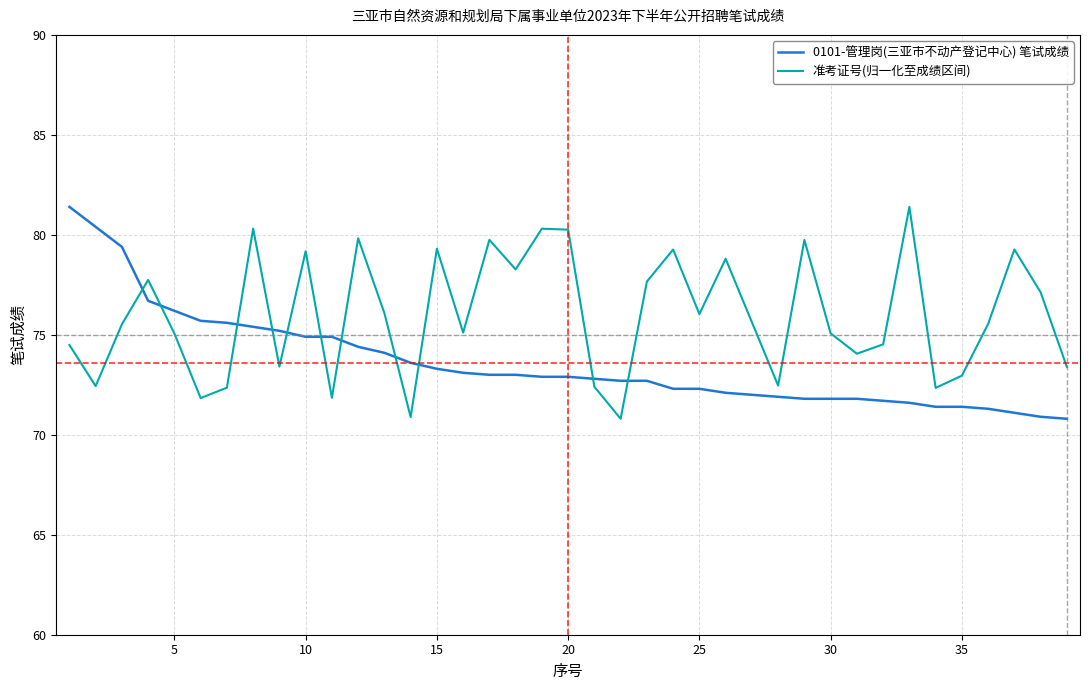

After their last crossing, which series has the higher values: 准考证号(归一化至成绩区间) or 0101-管理岗(三亚市不动产登记中心) 笔试成绩?

准考证号(归一化至成绩区间)